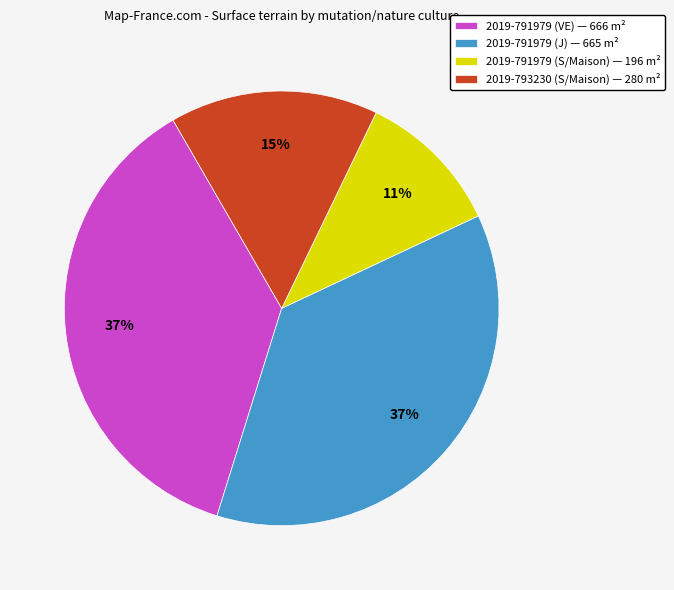

Is there any slice that represents more than half of the pie?

No